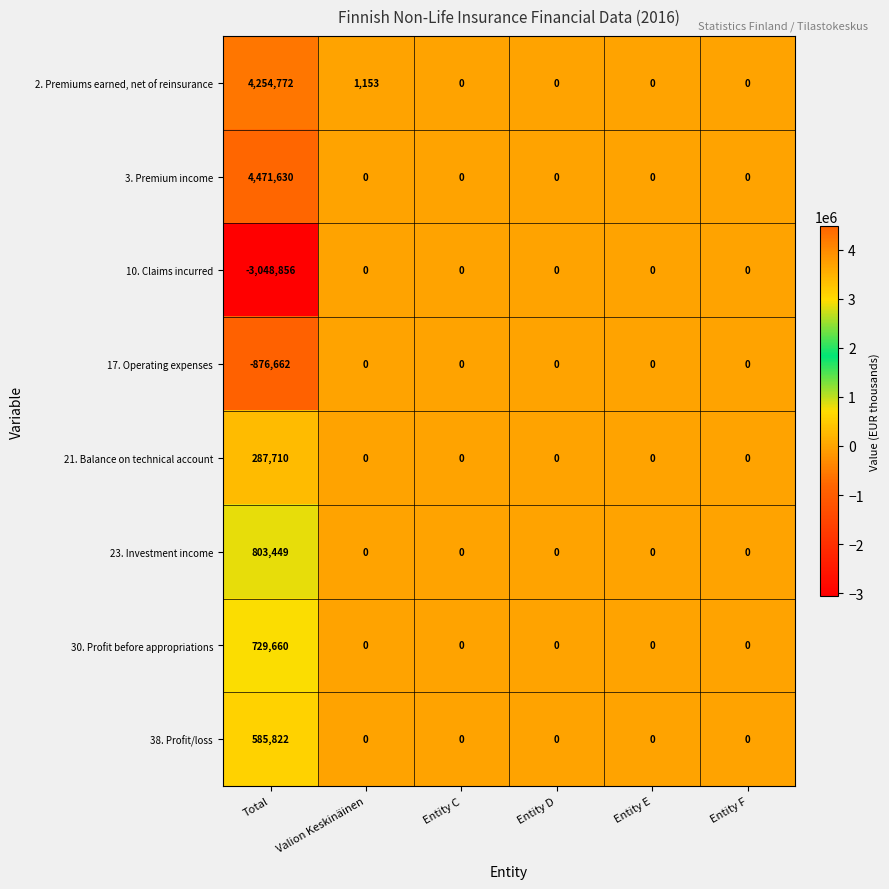

The 21. Balance on technical account series shows -124121 at Entity E. True or false?

False